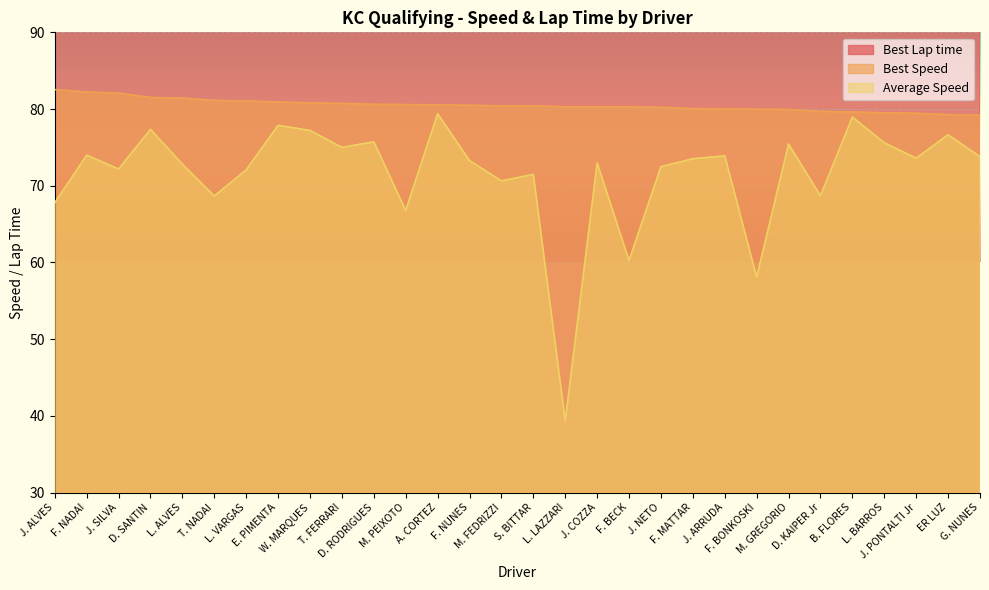

What is the label of the 14th point from the right?

L. LAZZARI